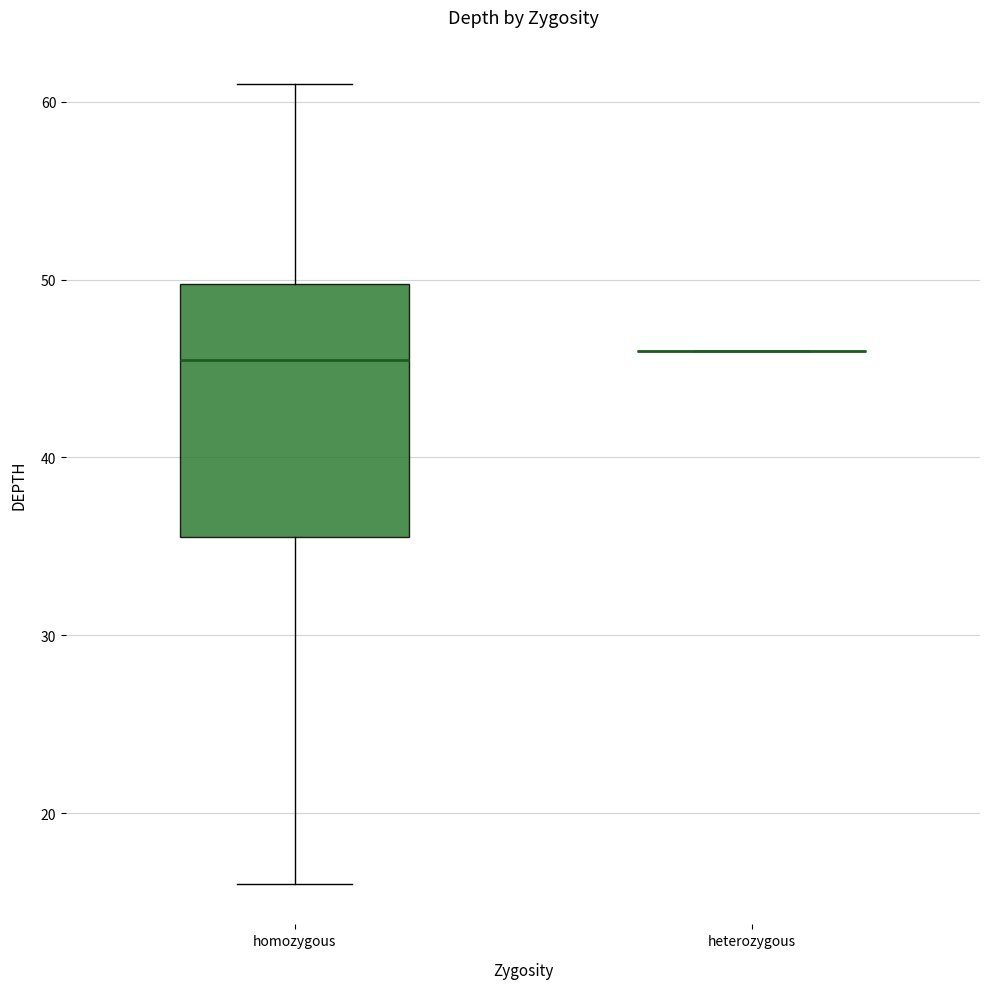

Which box is the tallest, from its lower edge to its upper edge?

homozygous